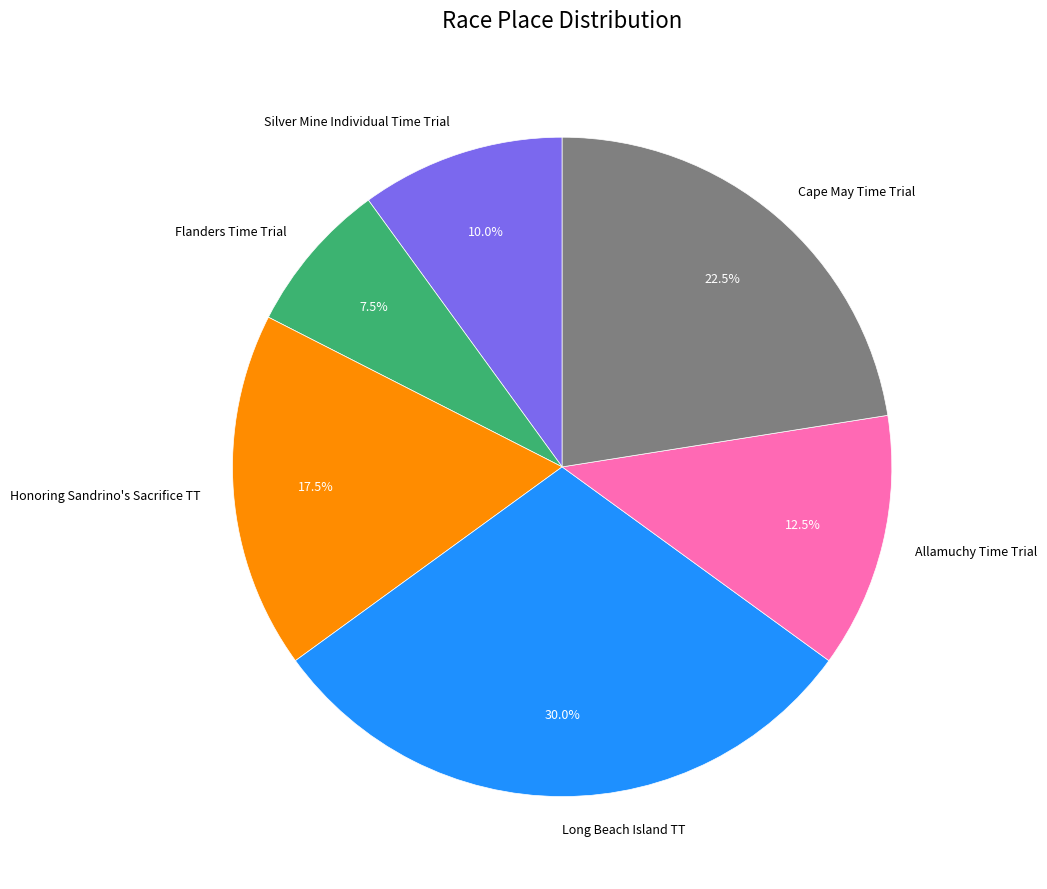

Which category has the smallest portion of the pie?

Flanders Time Trial